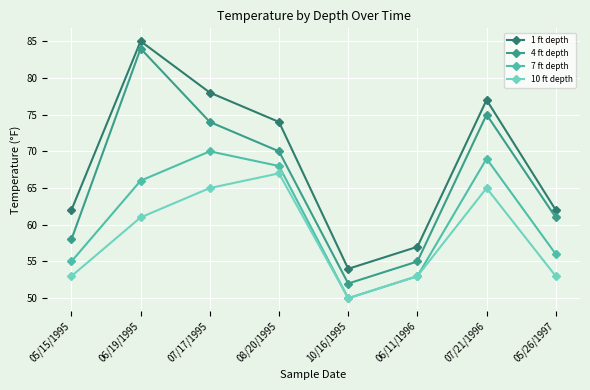

Reading left to right, extract all data points from this chart.

1 ft depth: 62	85	78	74	54	57	77	62
4 ft depth: 58	84	74	70	52	55	75	61
7 ft depth: 55	66	70	68	50	53	69	56
10 ft depth: 53	61	65	67	50	53	65	53